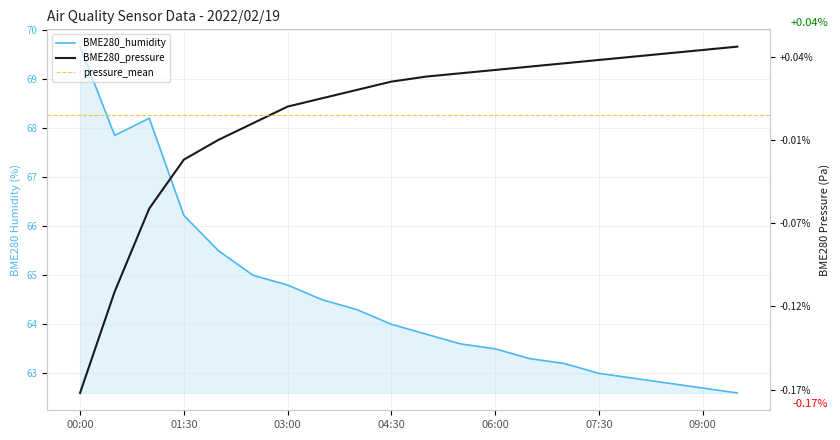

How many lines are shown in the chart?

2